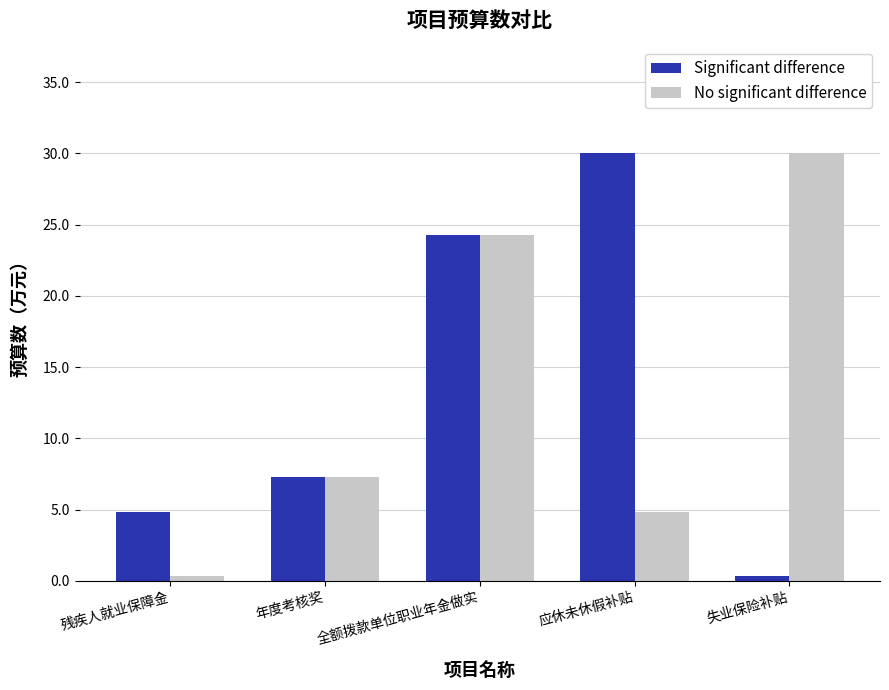

What is the label of the 3rd bar from the left?

全额拨款单位职业年金做实